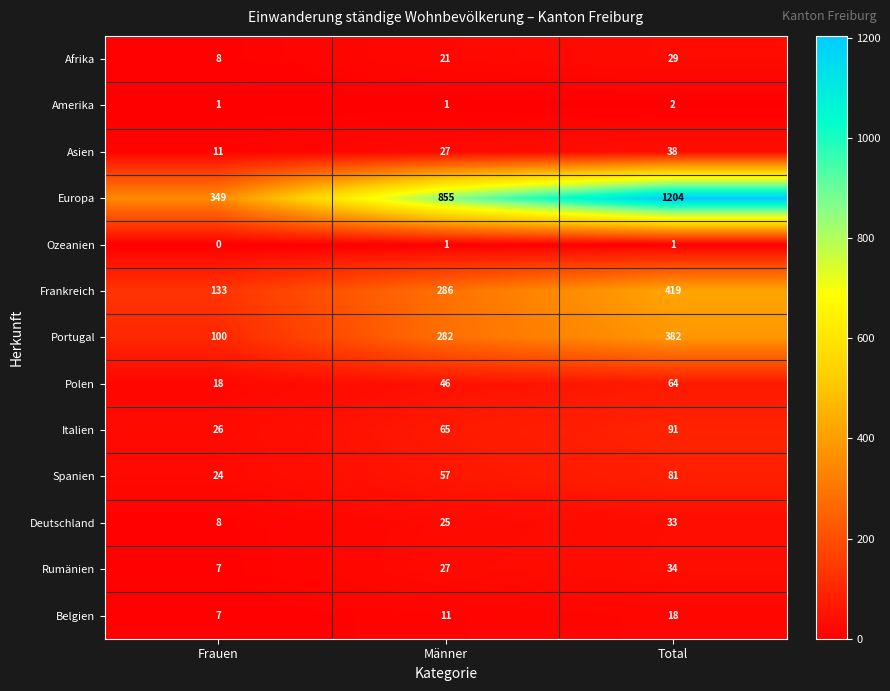

What is the sum of all Spanien values?

162